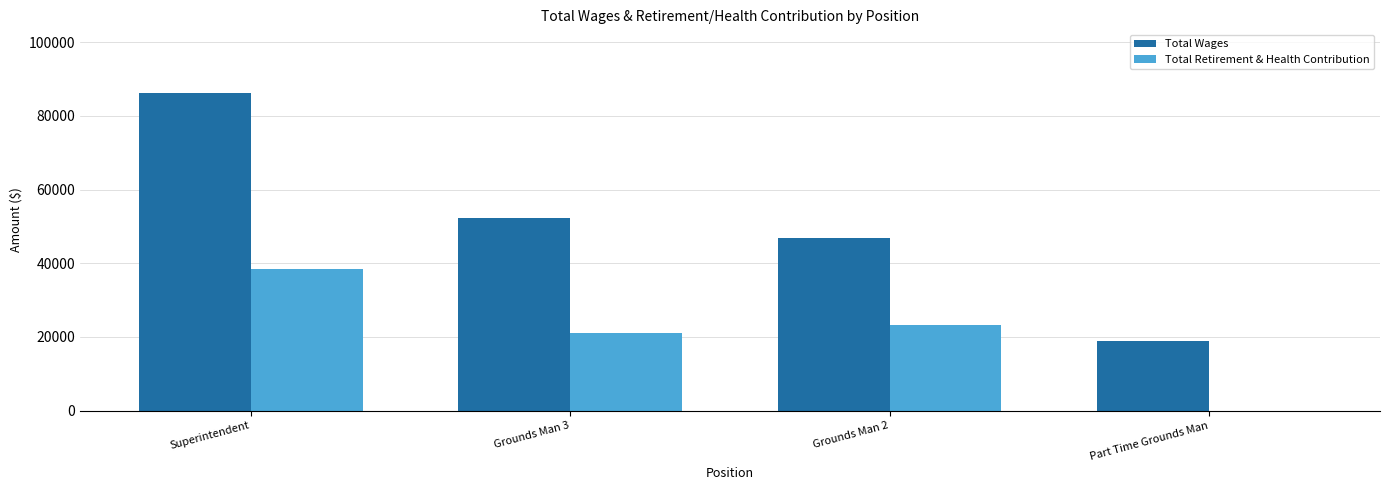

What is the difference between the Total Wages values at Grounds Man 3 and Grounds Man 2?

5339